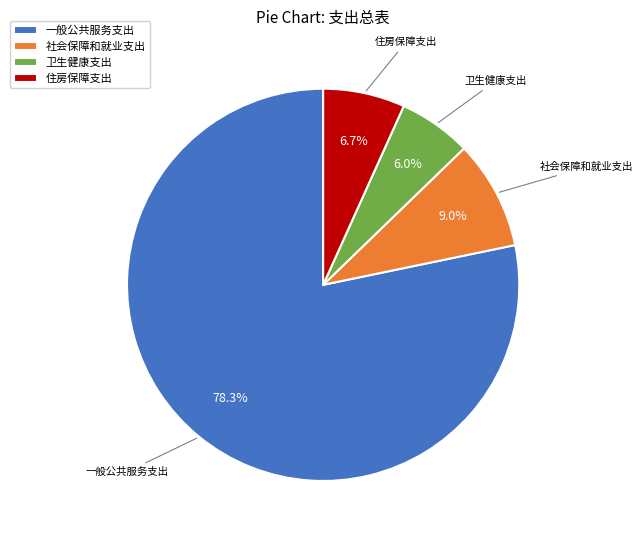

How many segments does this pie chart have?

4